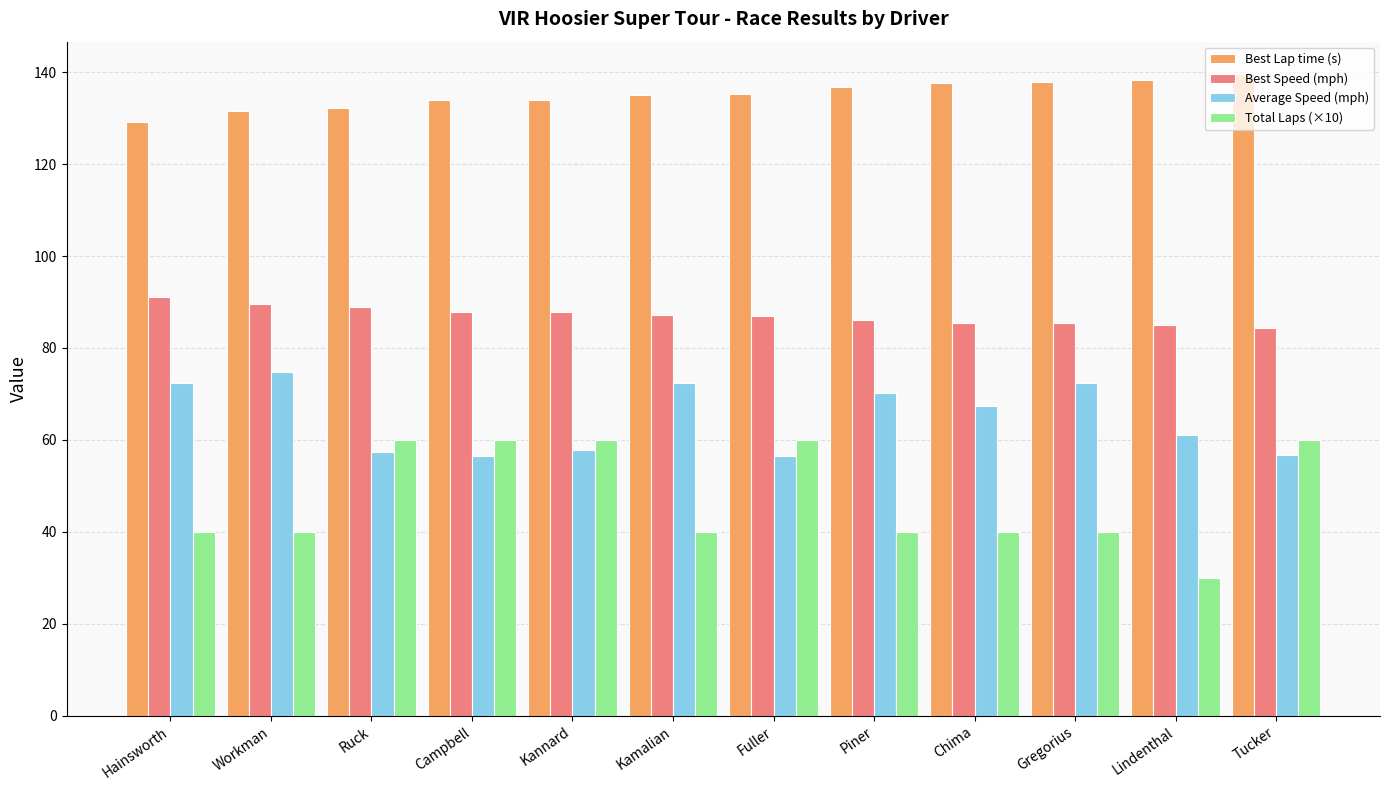

How many data points in Average Speed (mph) are above 67?

6